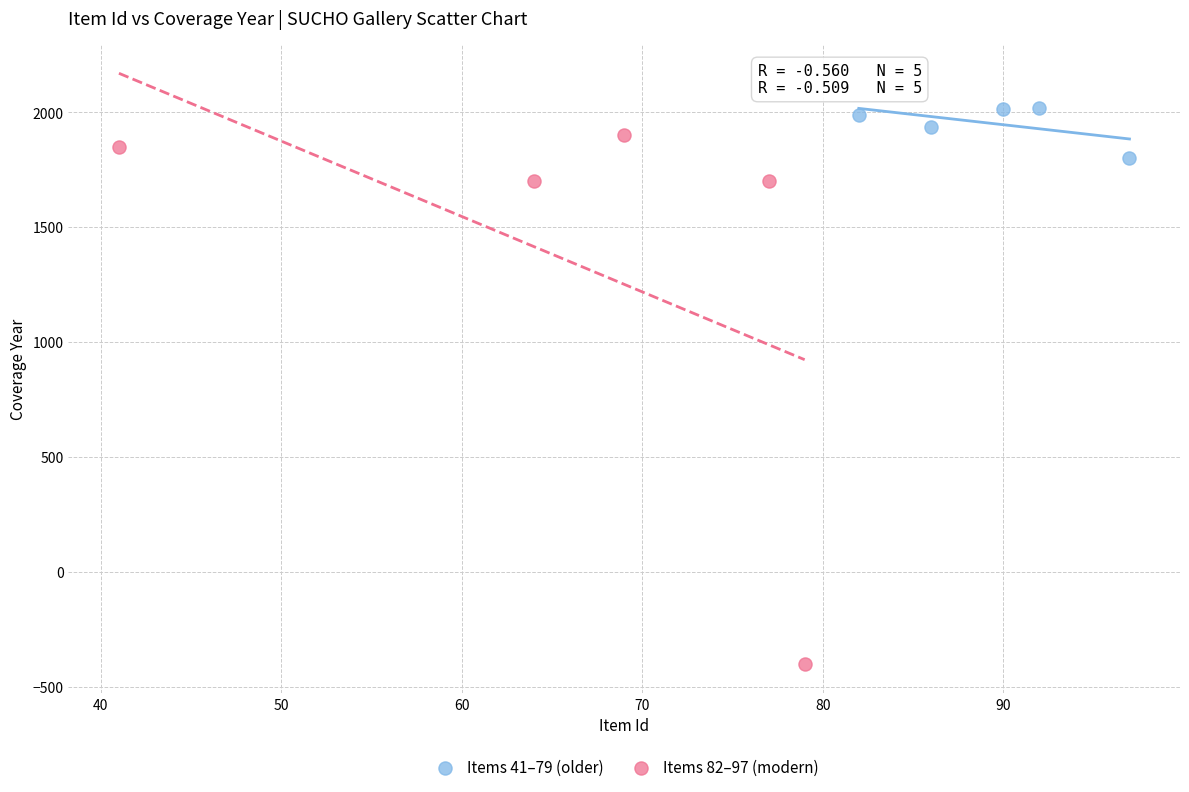

Which series has the widest spread of Y values?

Items 82–97 (modern)